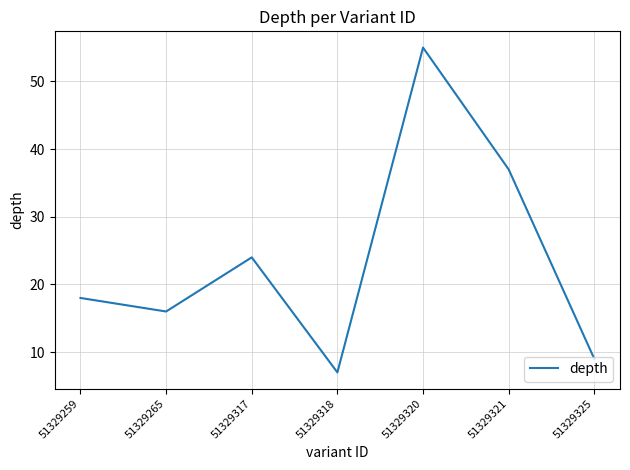

Is it true that the value at 51329317 is 24?

True